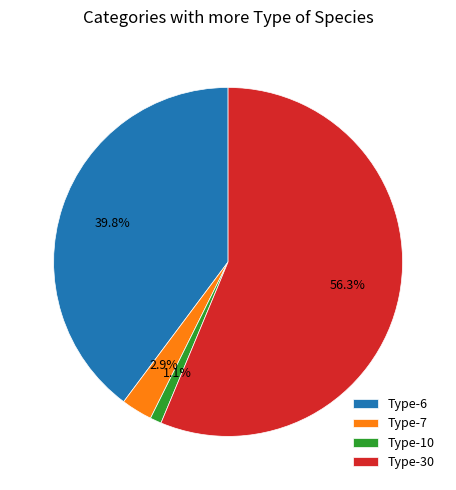

Combined, do Type-7 and Type-30 account for over 50%?

Yes